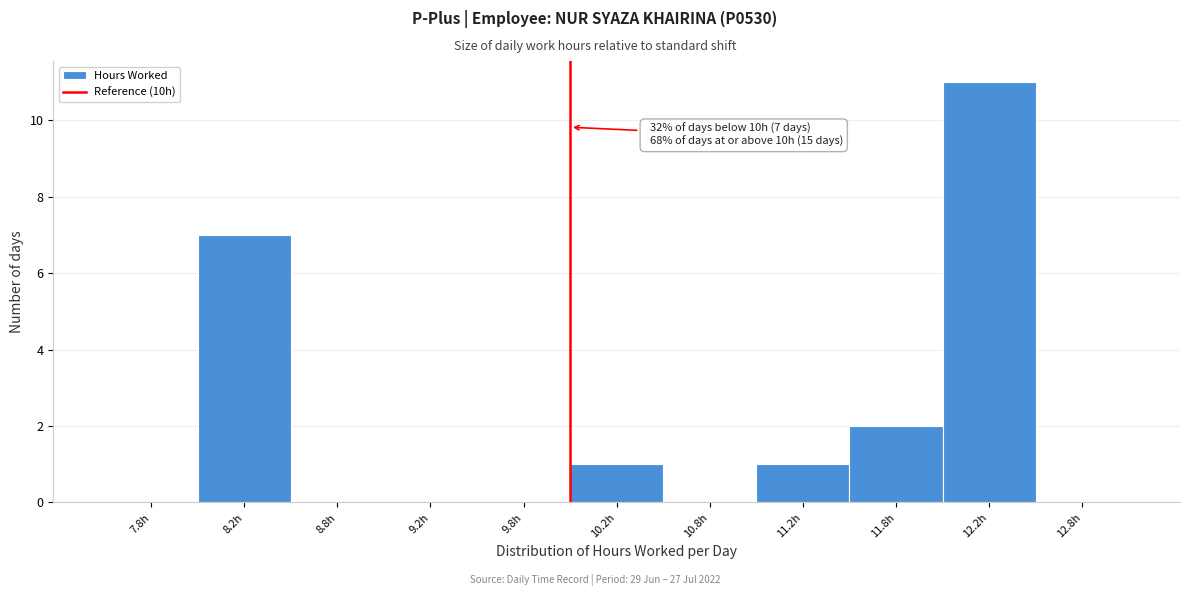

Over which range of the x-axis is the bar tallest?

12.0 to 12.5